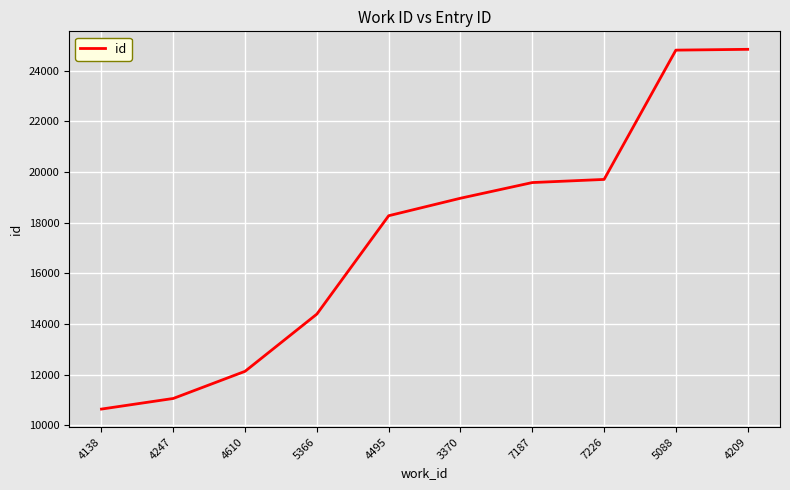

What is the minimum value shown in the chart?

10640